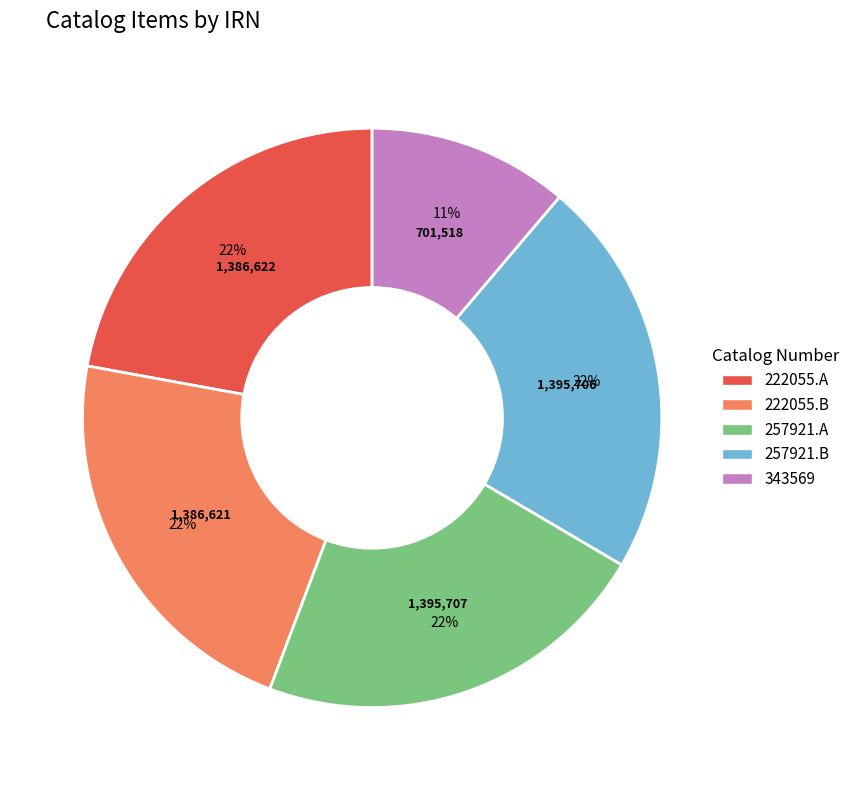

To the nearest percent, what portion does 222055.A represent?

22%